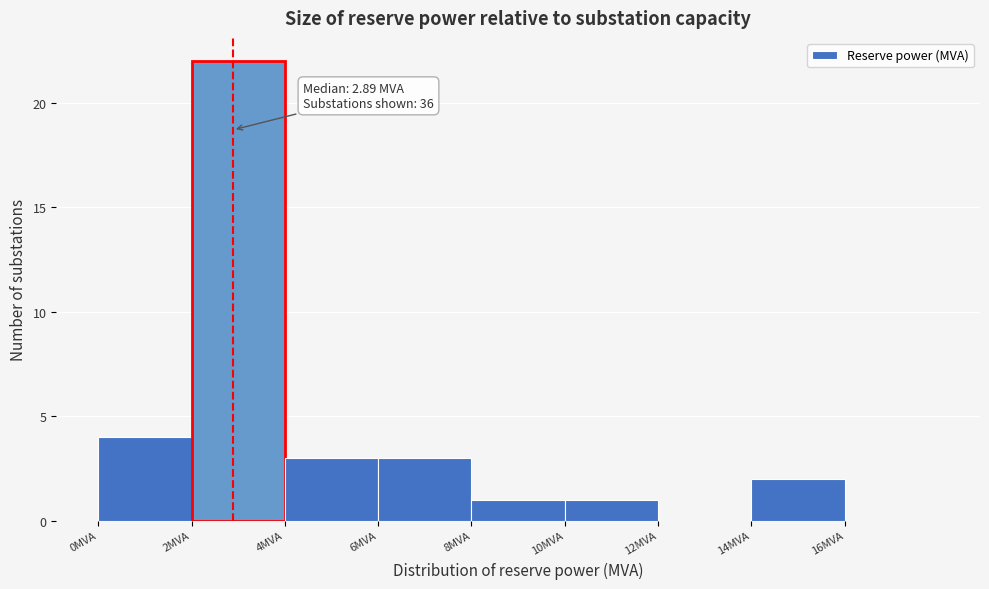

Over which range of the x-axis is the bar tallest?

2 to 4